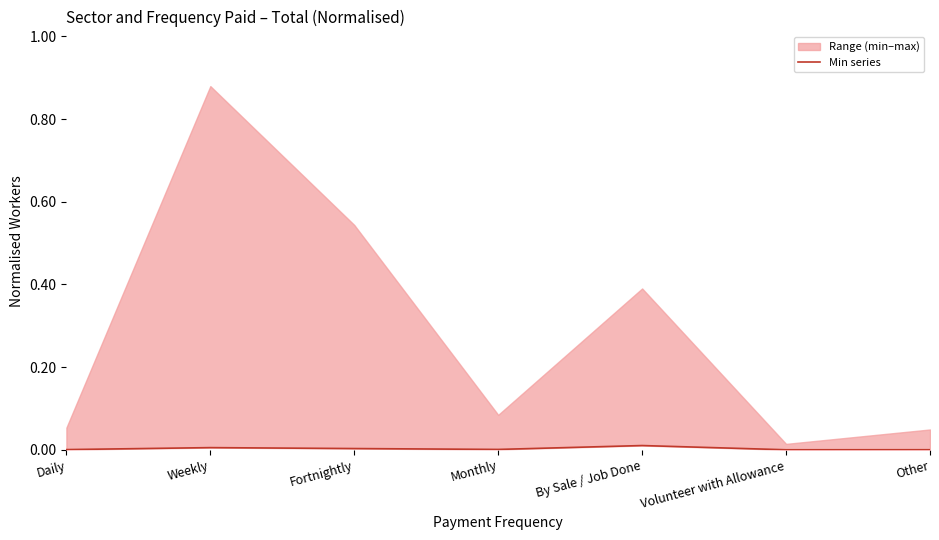

What is the label of the 3rd point from the left?

Fortnightly